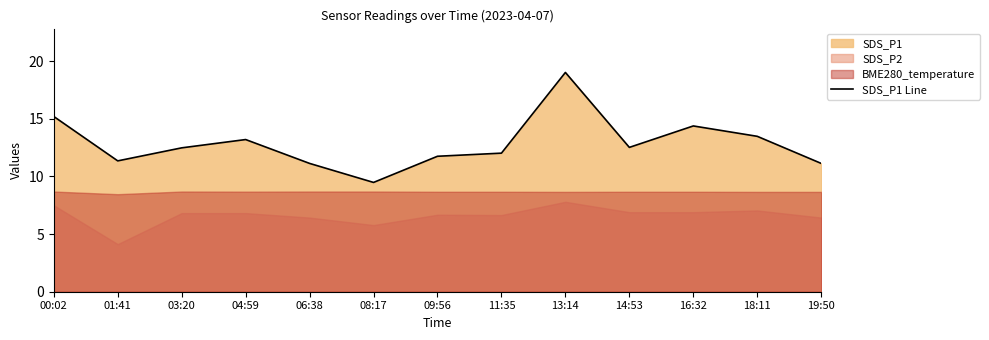

What is the value of the 8th point from the left?

12.0